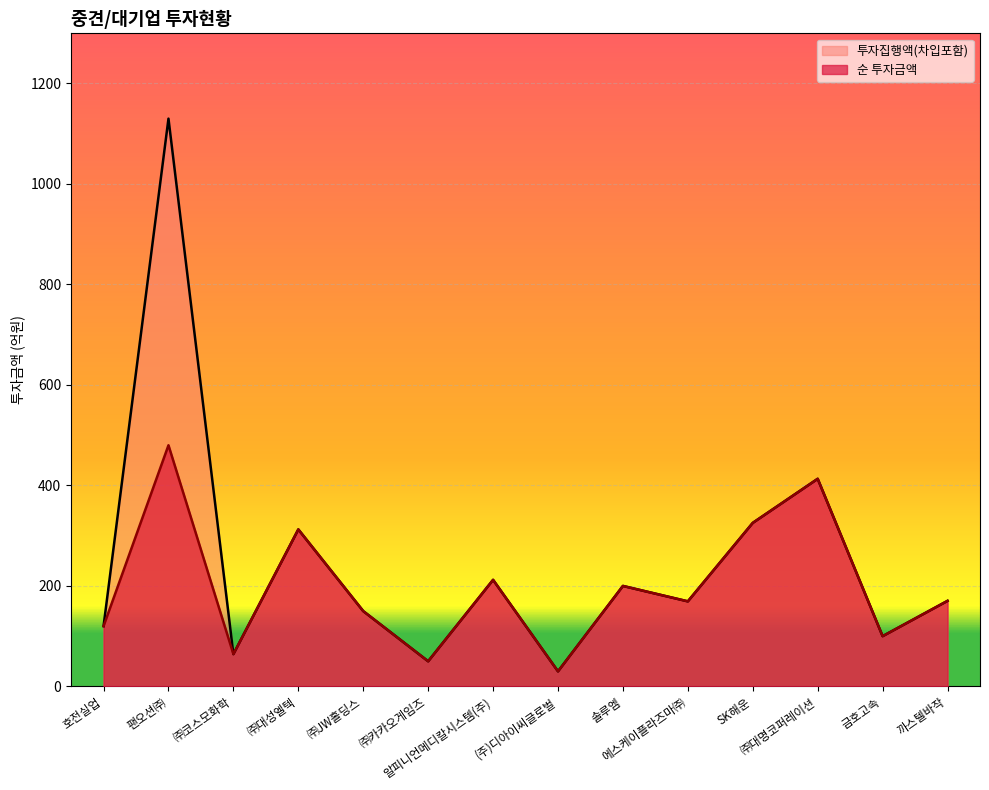

What is the value of the 순 투자금액 point at the 10th from the left?

169.3